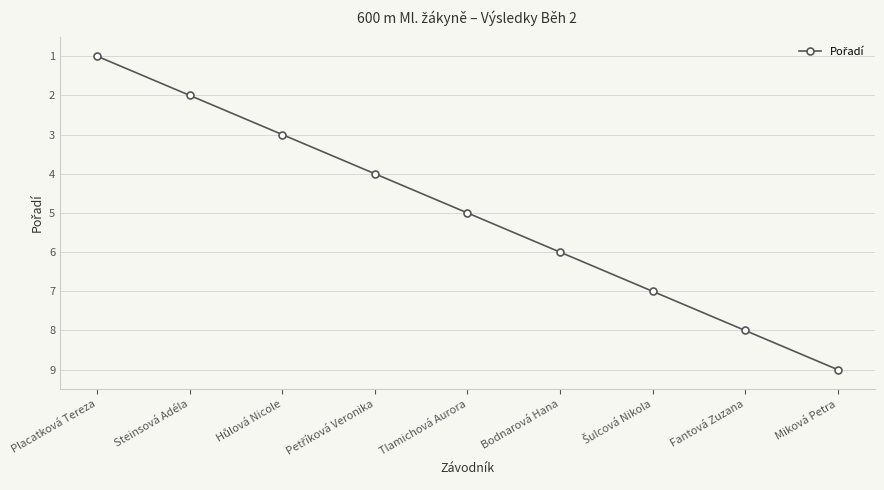

True or false: the data has more than 1 interior local peaks.

False